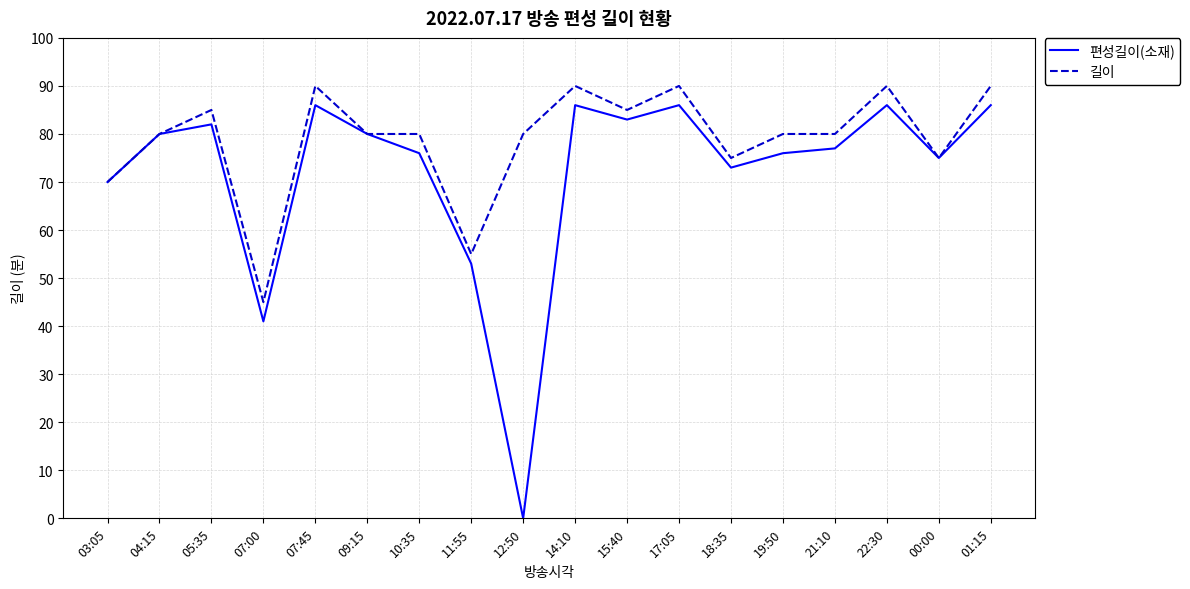

What is the maximum value shown in the chart?

90